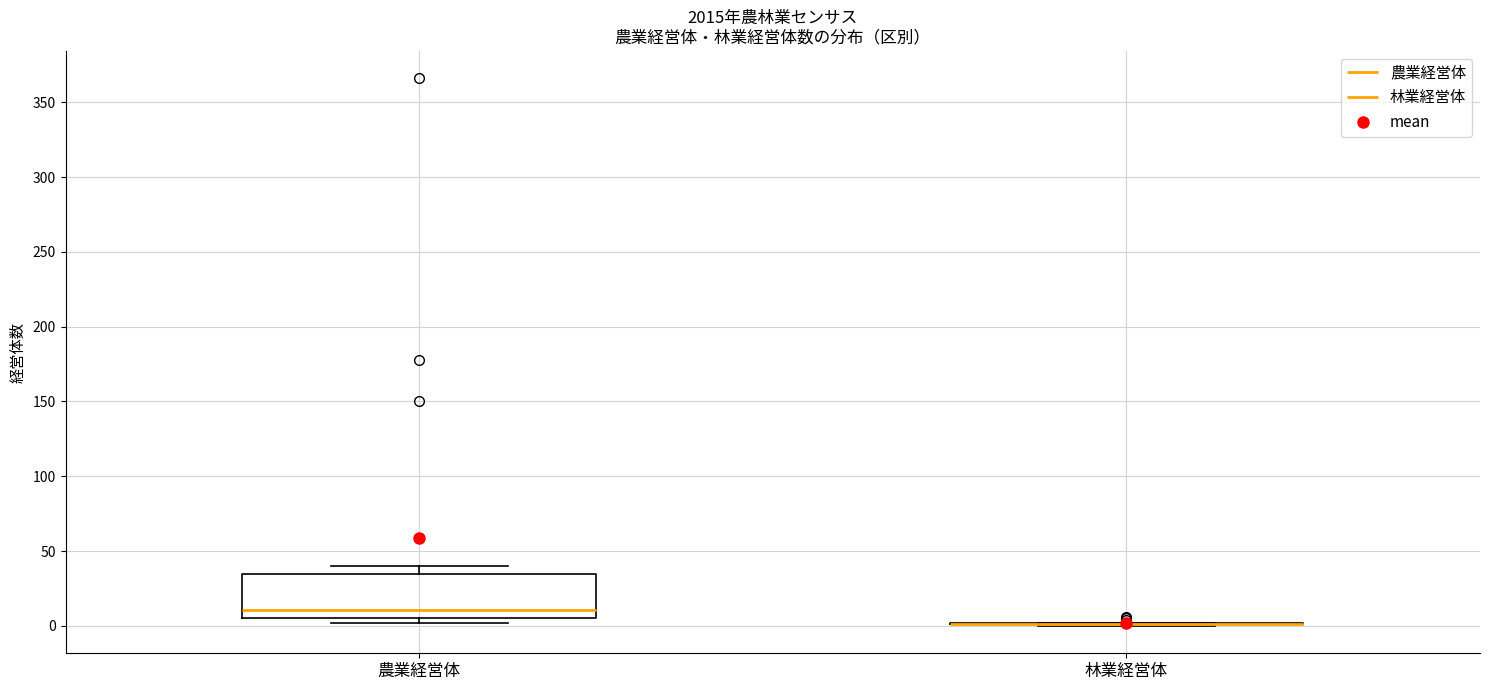

Reading left to right, read every box against the y-axis: the position of its median line, the range the box covers, and the ends of its whiskers. The values are not printed on the chart, so give them approximately, as read against the axis.

農業経営体: median 10, box 5 to 35, whiskers 0 to 40
林業経営体: box collapsed to a line at 0, whiskers 0 to 0